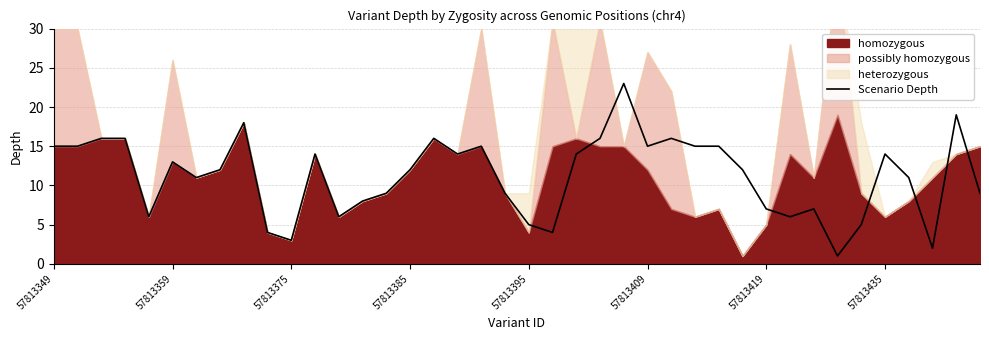

True or false: Scenario Depth has a value of 3 at 57813435.

False